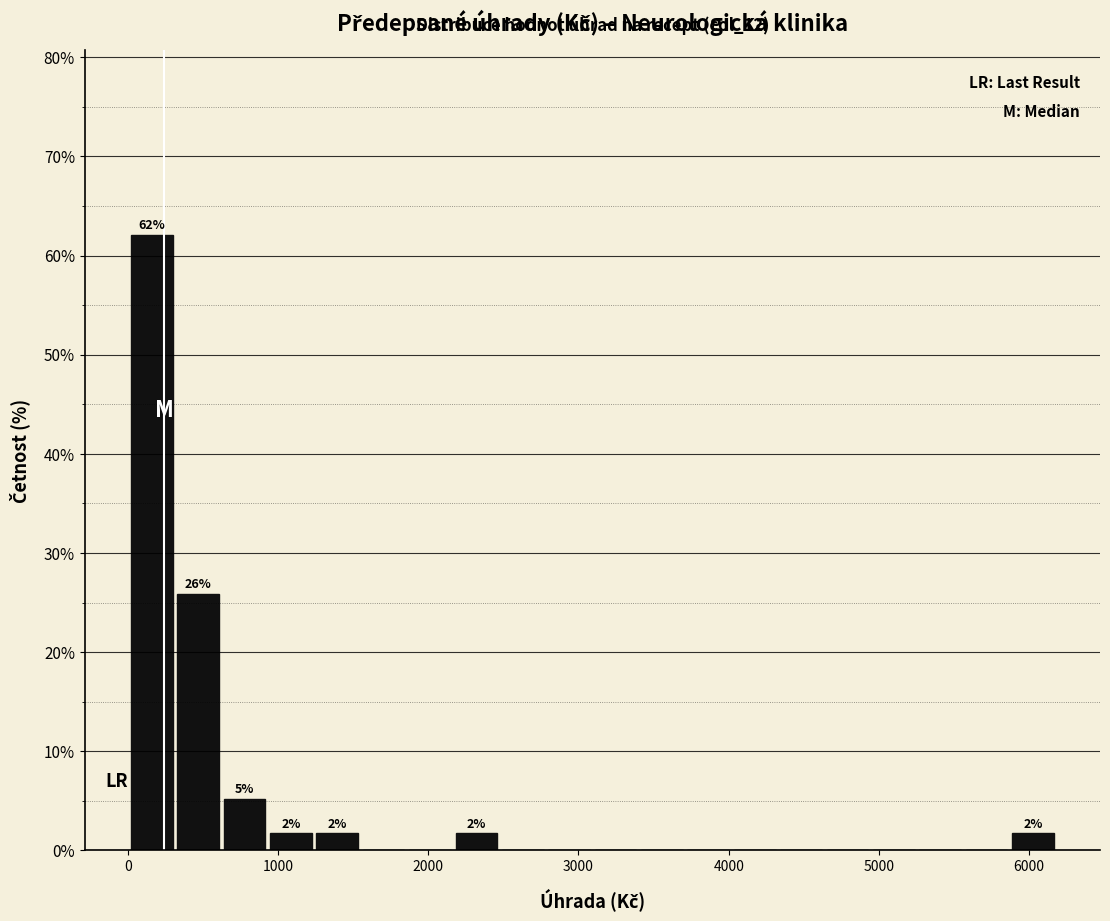

Read against the x-axis, roughly where is the centre of the tallest bar?

200